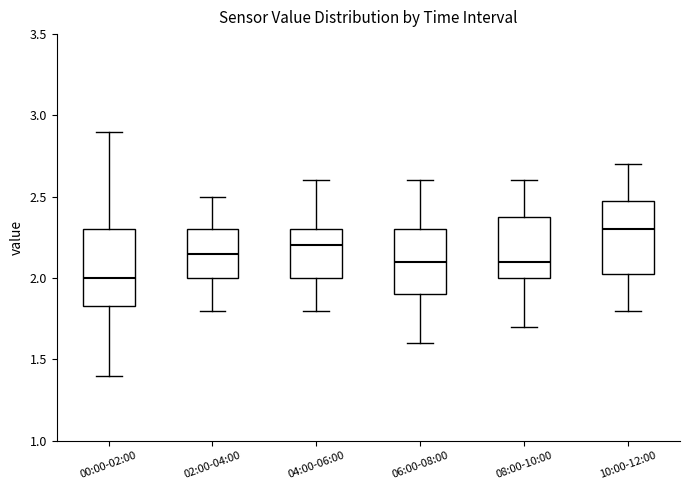

Reading left to right, read every box against the y-axis: the position of its median line, the range the box covers, and the ends of its whiskers. The values are not printed on the chart, so give them approximately, as read against the axis.

00:00-02:00: median 2.00, box 1.85 to 2.30, whiskers 1.40 to 2.90
02:00-04:00: median 2.15, box 2.00 to 2.30, whiskers 1.80 to 2.50
04:00-06:00: median 2.20, box 2.00 to 2.30, whiskers 1.80 to 2.60
06:00-08:00: median 2.10, box 1.90 to 2.30, whiskers 1.60 to 2.60
08:00-10:00: median 2.10, box 2.00 to 2.40, whiskers 1.70 to 2.60
10:00-12:00: median 2.30, box 2.05 to 2.50, whiskers 1.80 to 2.70